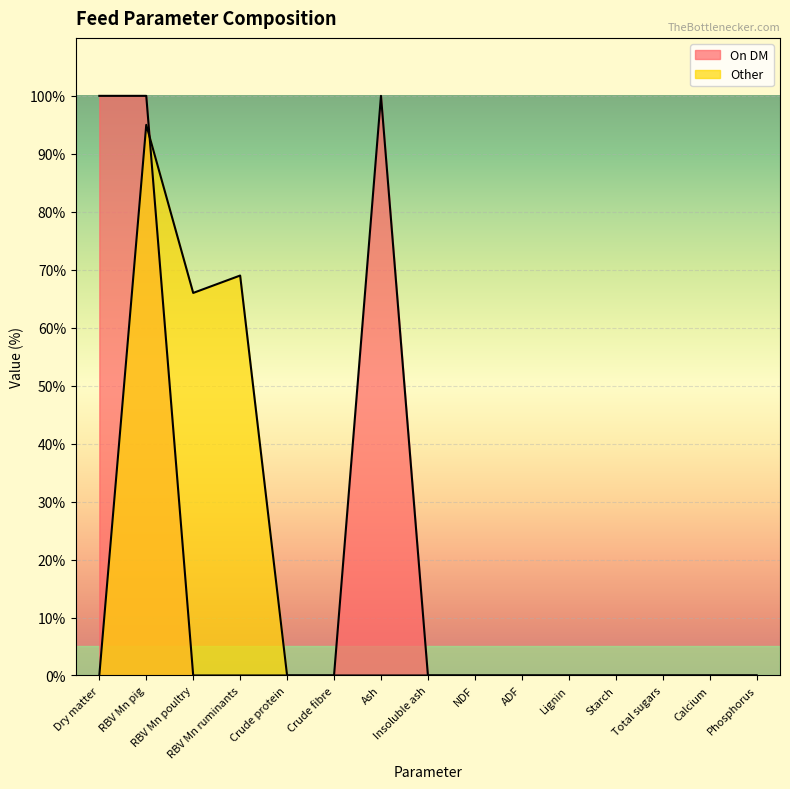

True or false: Other has a value of 0 at Calcium.

True